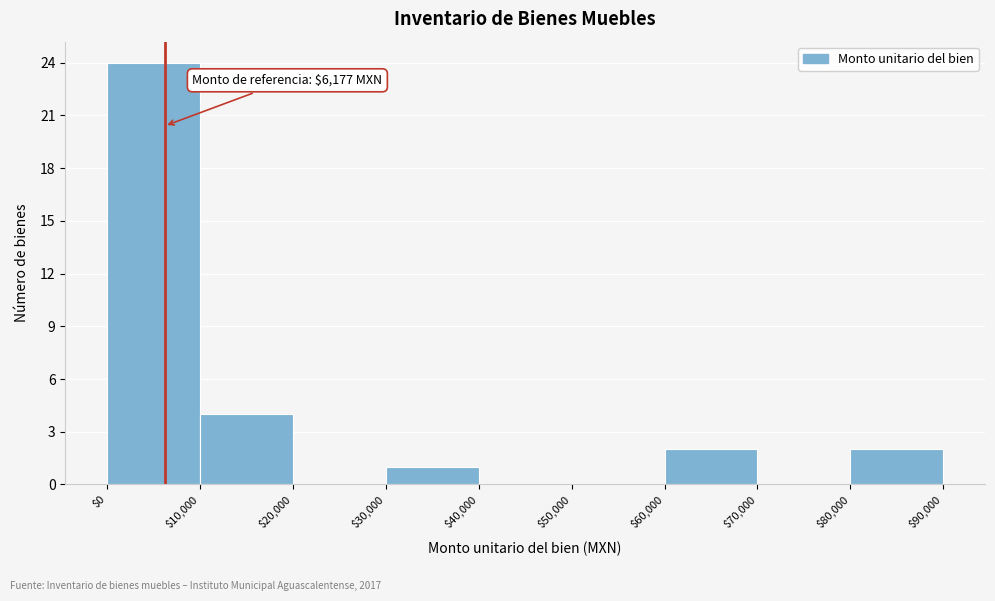

Which range on the x-axis has the tallest bar?

$0 to $10,000